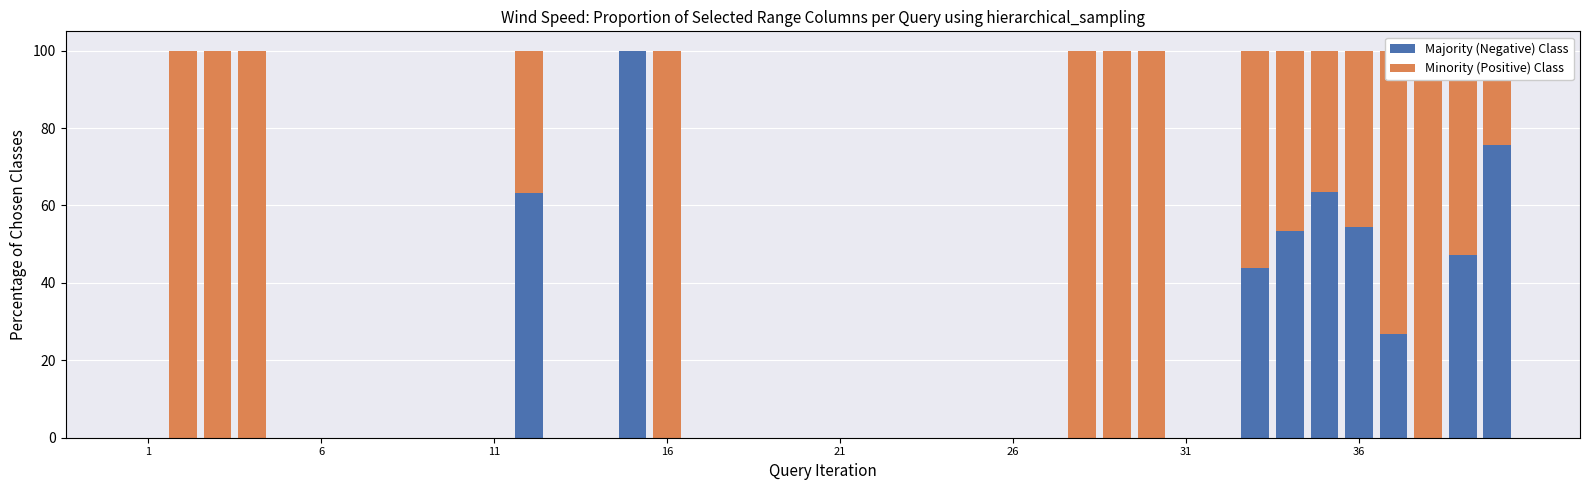

What is the difference between the maximum and minimum values in the Majority (Negative) Class series?

100.0